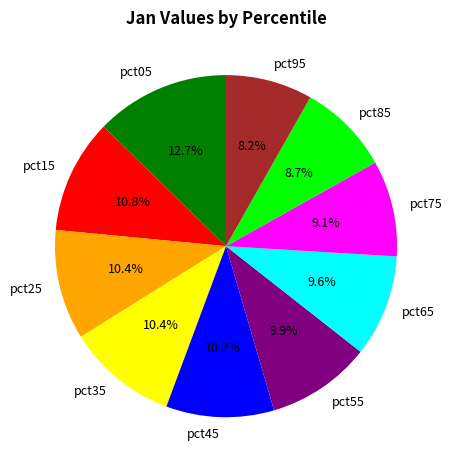

Count the number of slices in the pie.

10